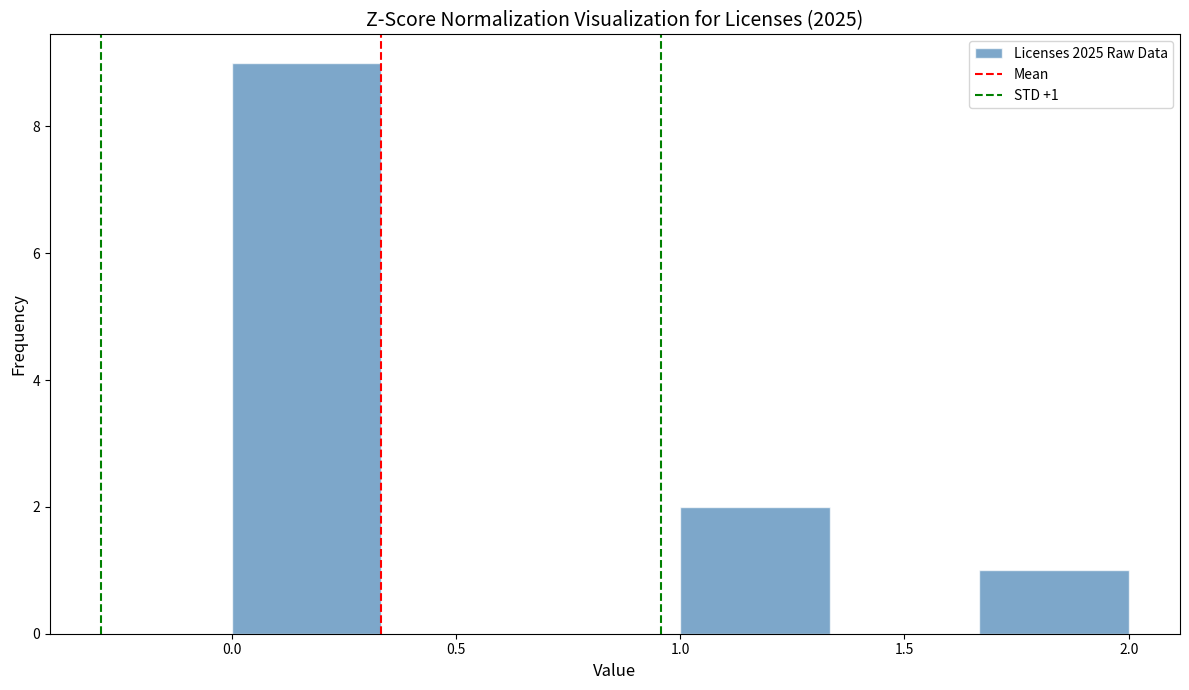

Over which range of the x-axis is the bar tallest?

0.00 to 0.35